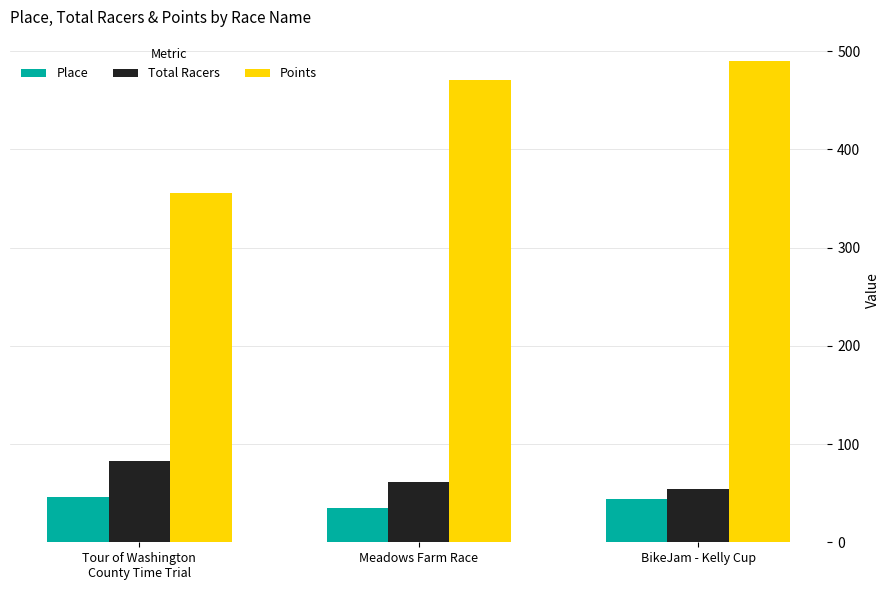

Rank the categories by Points value from highest to lowest.

BikeJam - Kelly Cup, Meadows Farm Race, Tour of Washington
County Time Trial